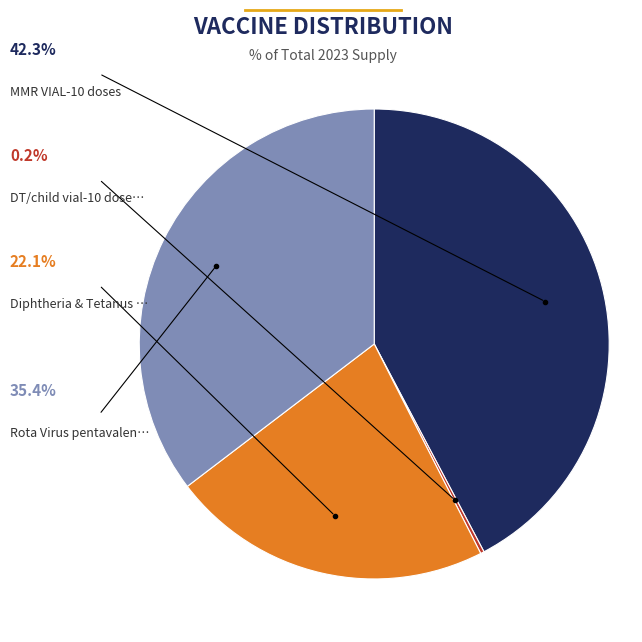

Is there any slice that represents more than half of the pie?

No